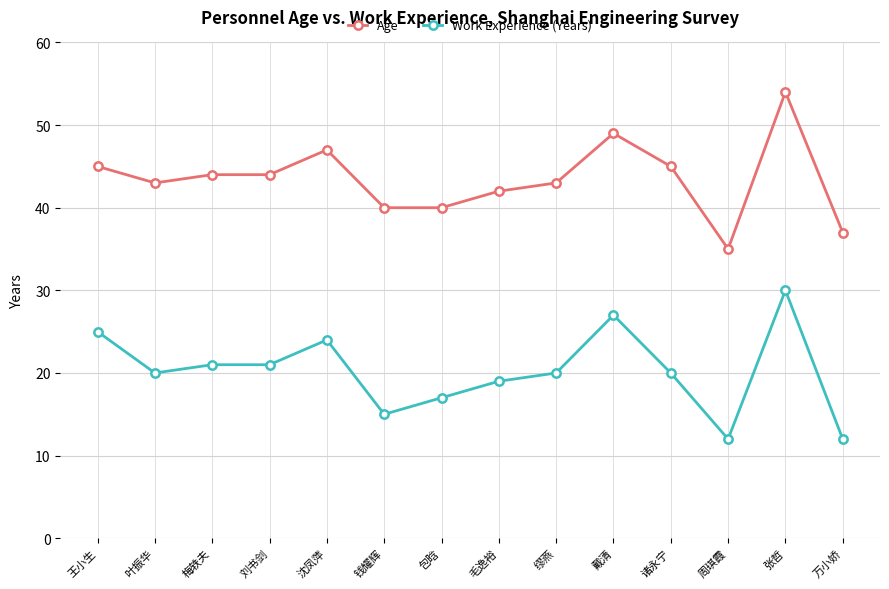

What is the label of the 14th point from the right?

王小生